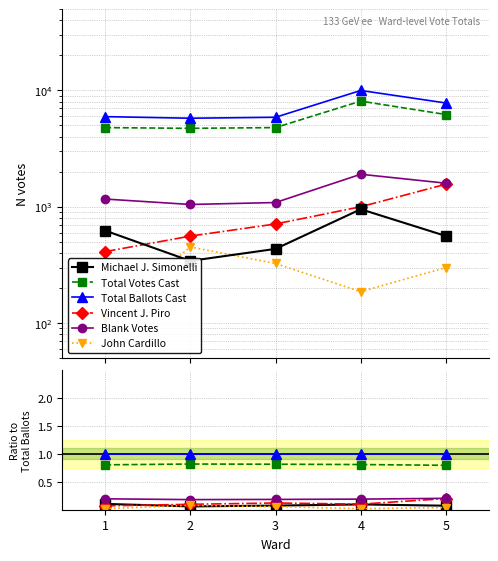

True or false: Michael J. Simonelli and Vincent J. Piro cross at least once.

True